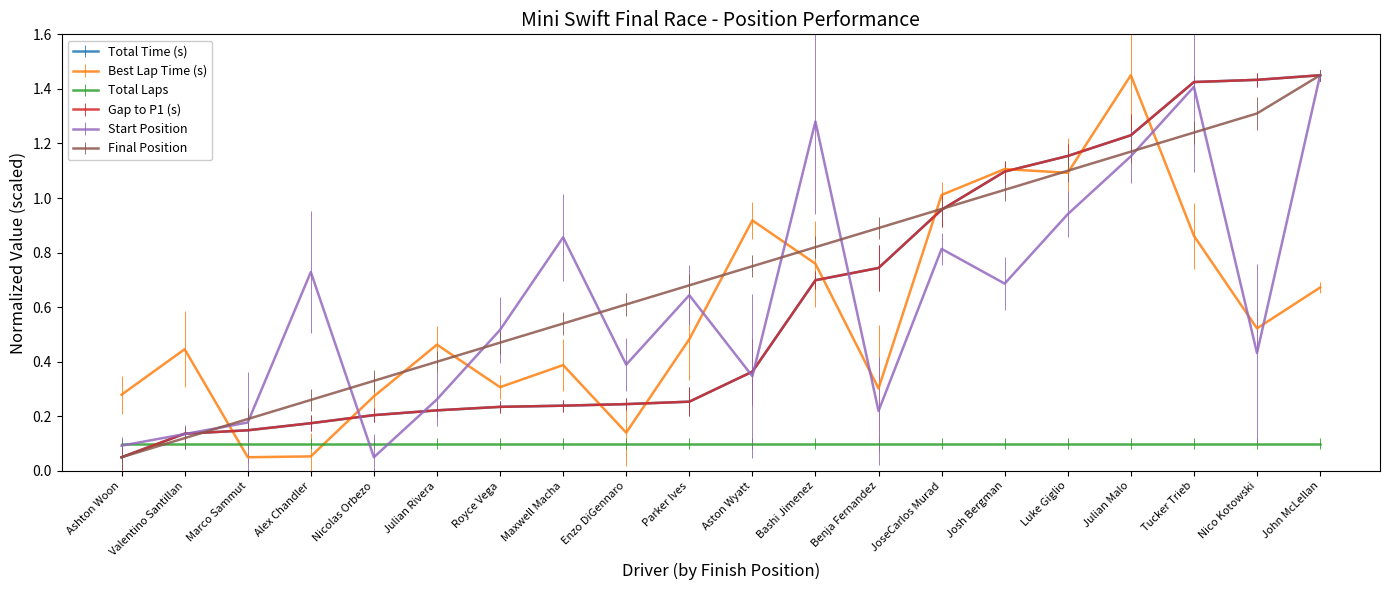

Is this an area chart (filled region under the line)?

No